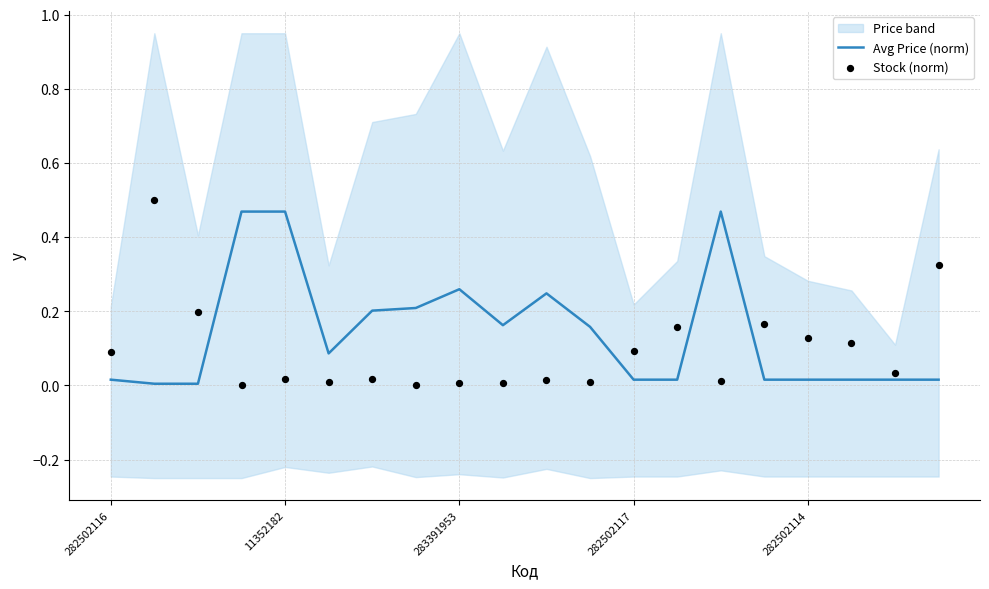

At which category is the sum across all series the highest?

11352182